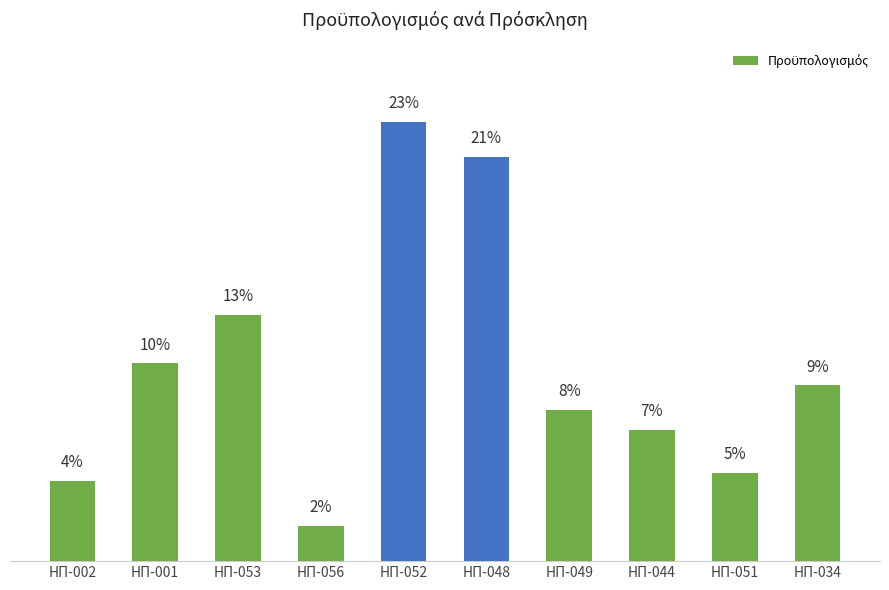

Does the chart contain any negative values?

No